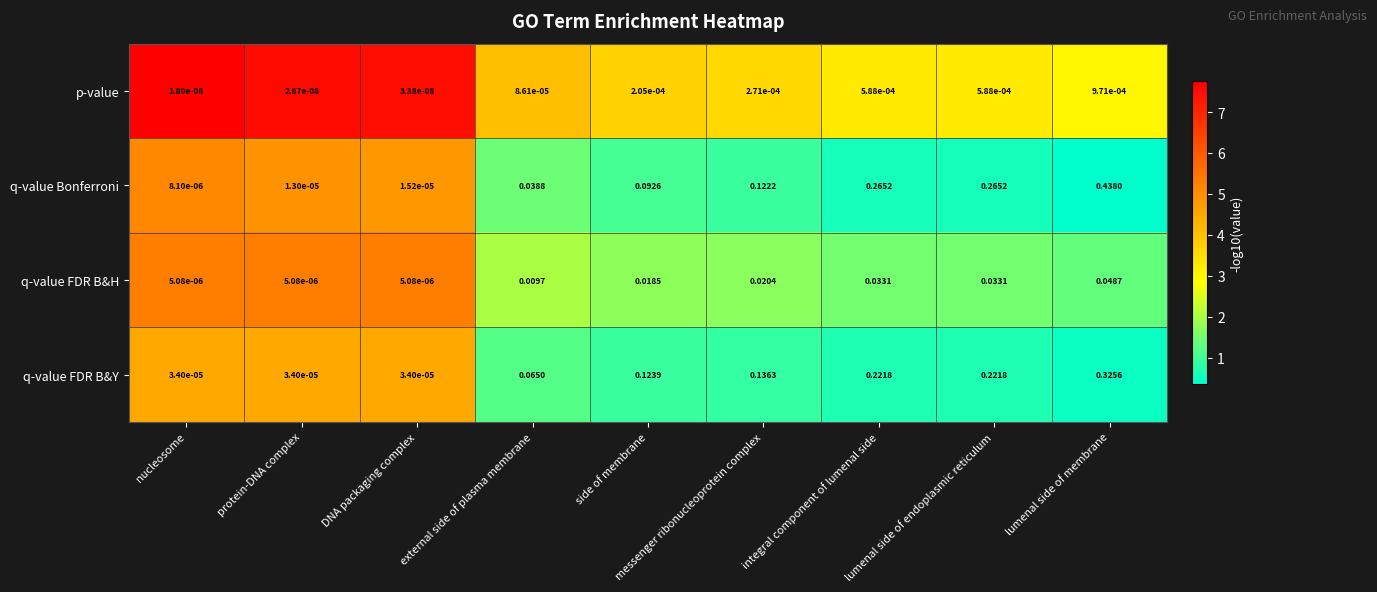

Which series has the largest total across all categories?

q-value Bonferroni